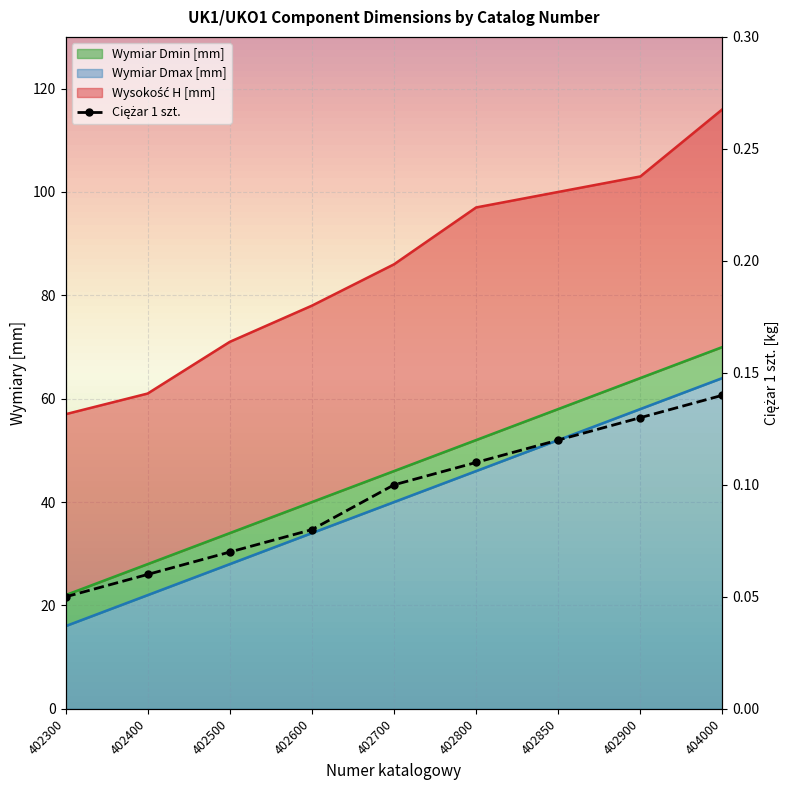

True or false: Wymiar Dmax [mm] and Ciężar 1 szt. cross at least once.

False